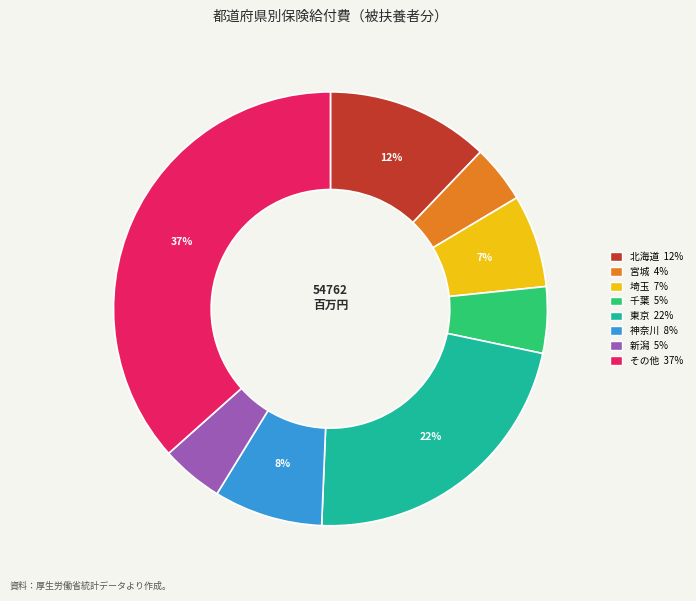

To the nearest percent, what is the average slice percentage?

12%